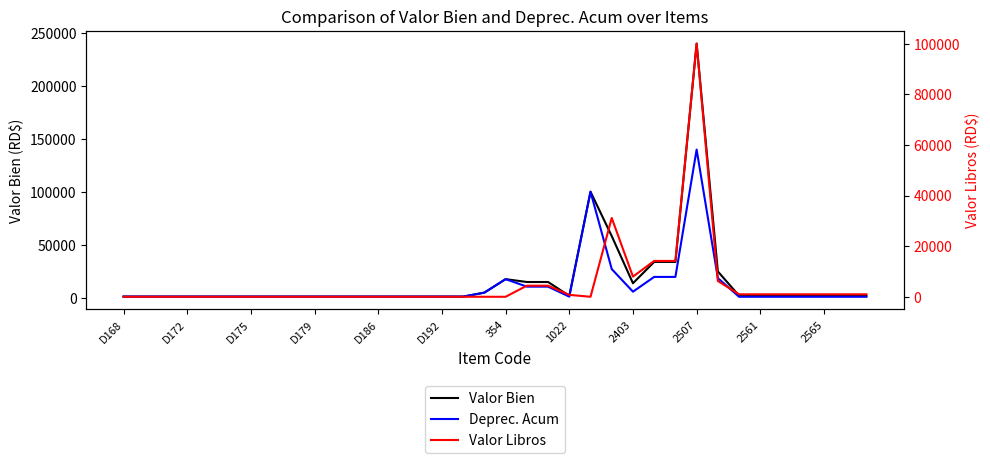

At 32, list the series in order from largest to smallest.

Valor Bien, Deprec. Acum, Valor Libros